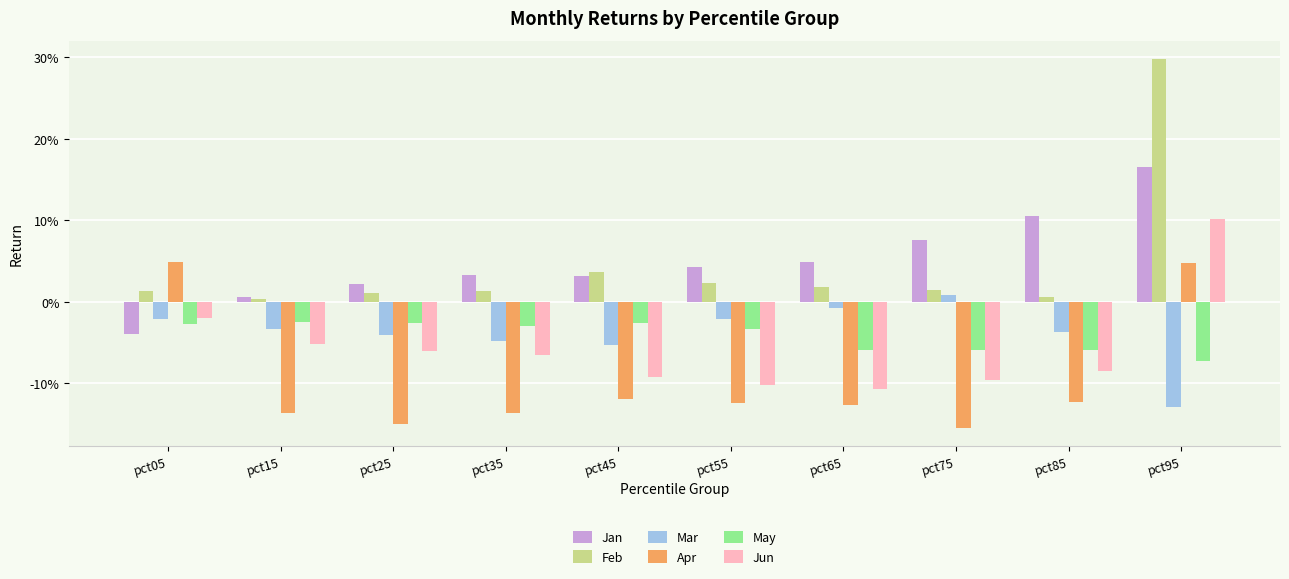

Which category has the highest value across all series?

pct95